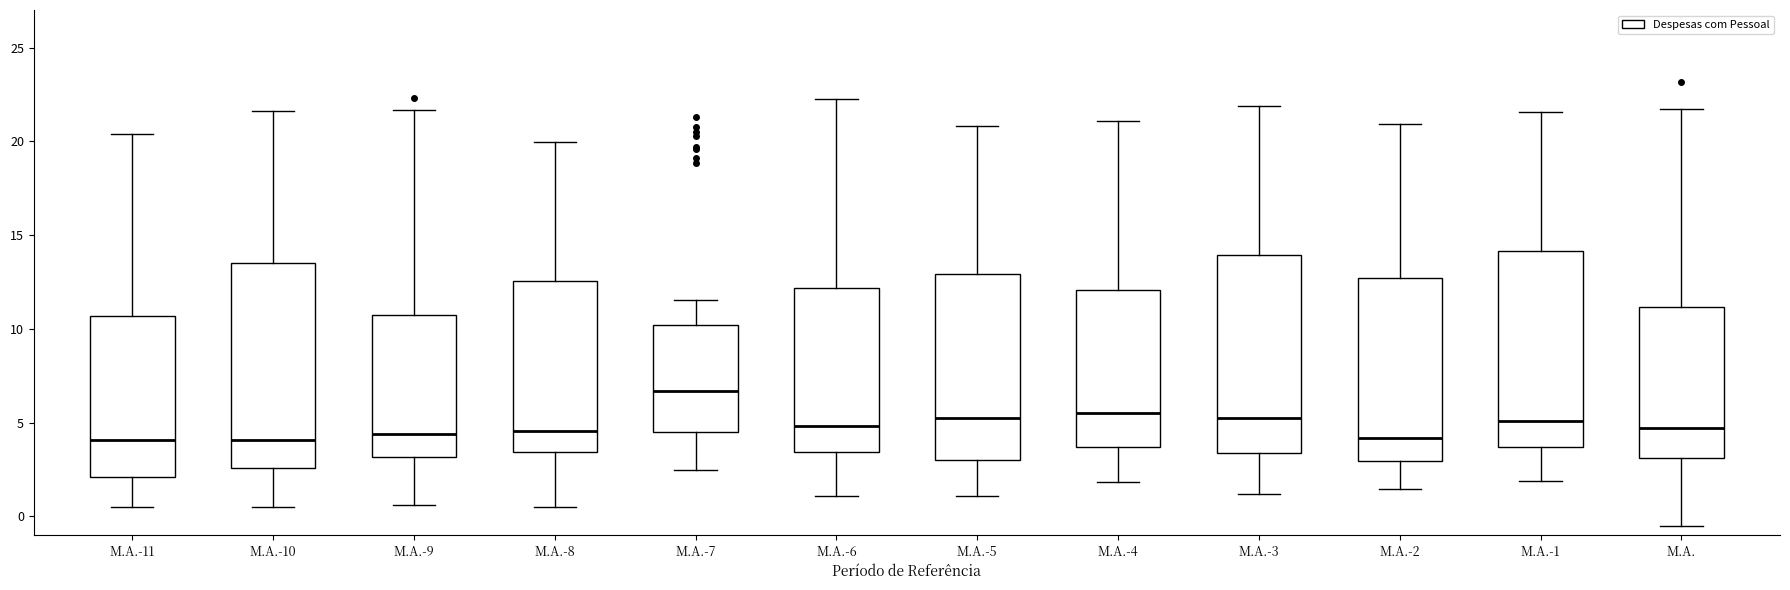

Where does the median line of the box for M.A.-11 sit on the y-axis? The values are not printed on the chart, so give them approximately, as read against the axis.

4.0